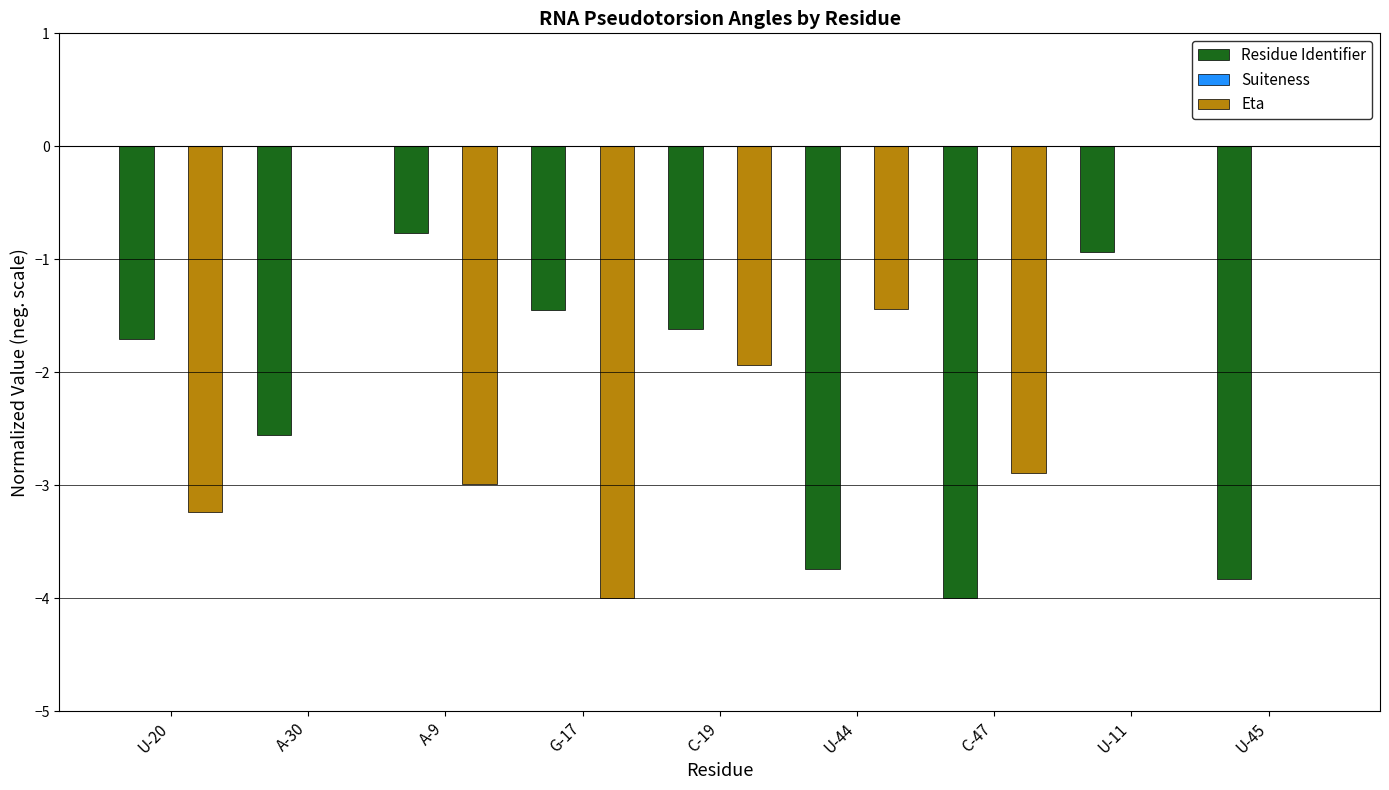

Count the number of data series in this chart.

2